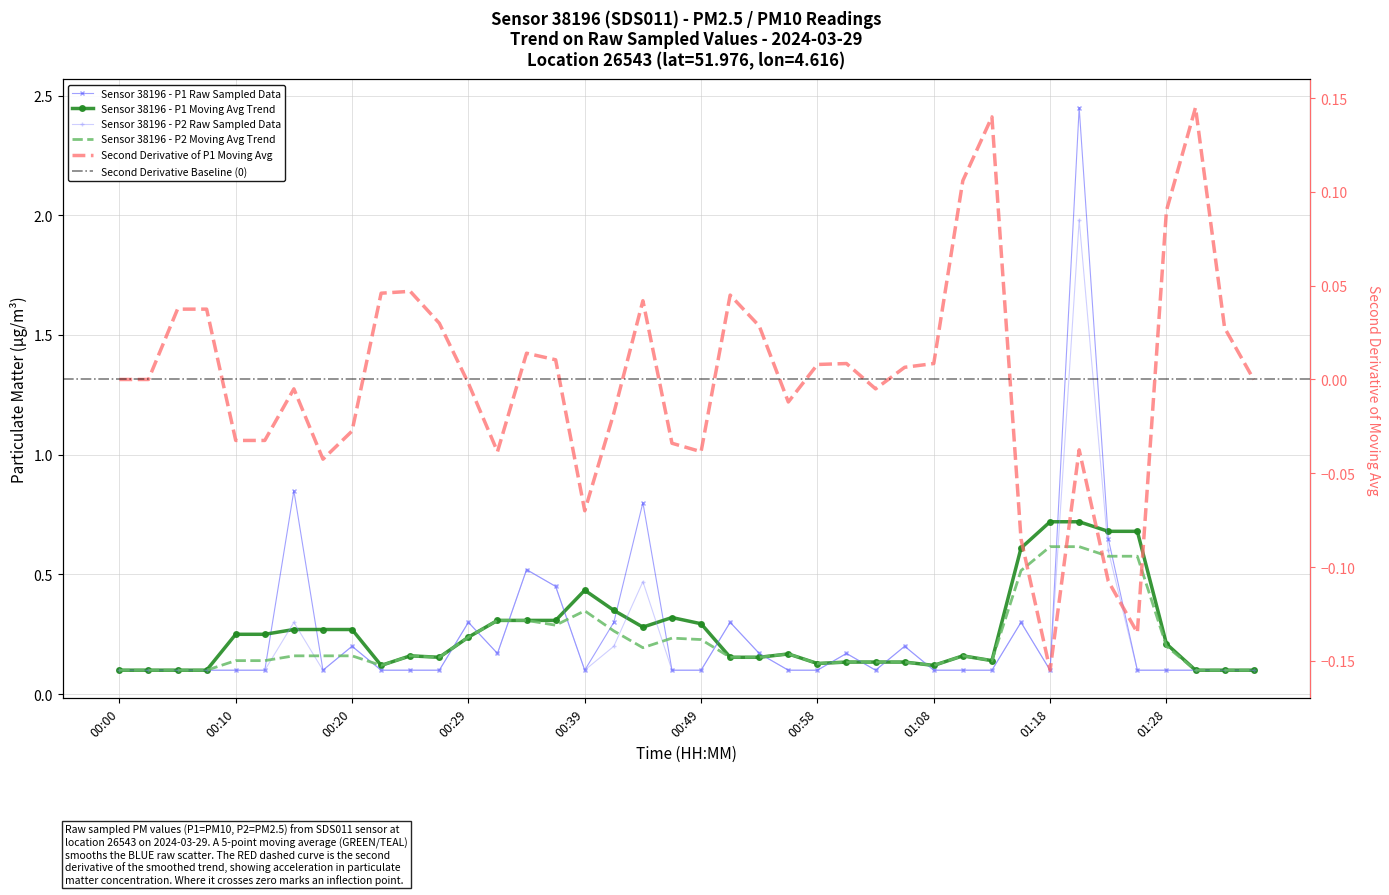

Where is P1 nearest to the value 1?

00:15